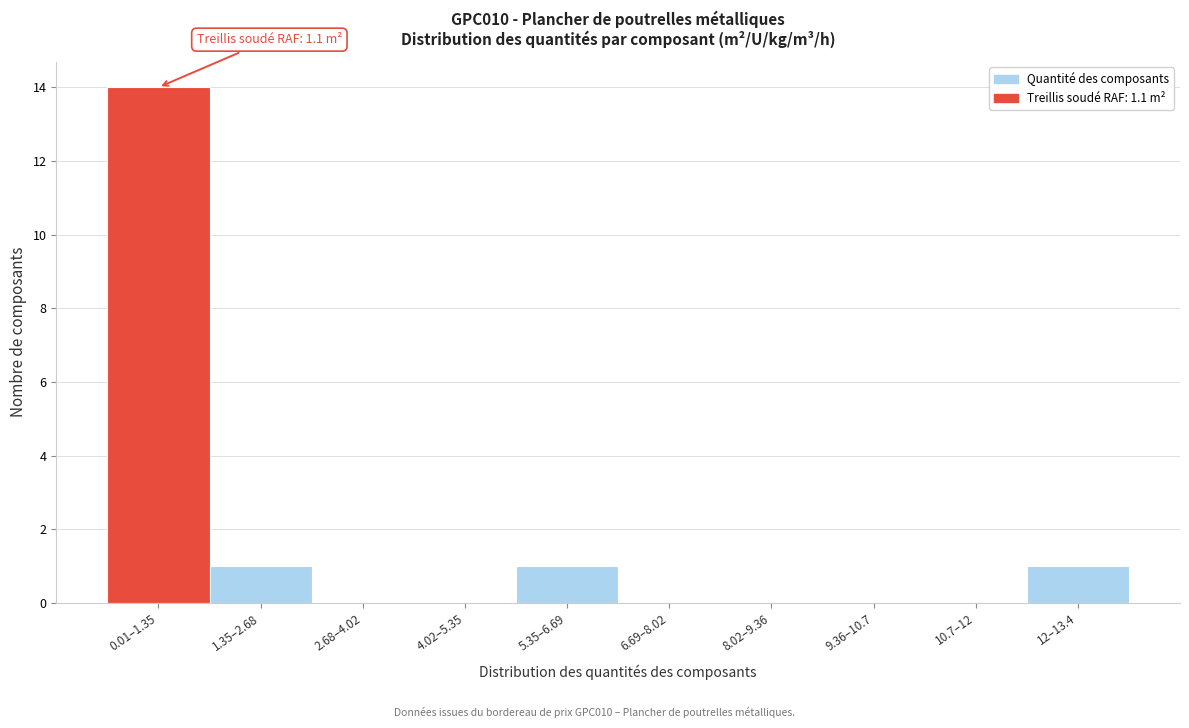

Reading left to right, what are all the values shown in this chart?

0.01–1.35=14	1.35–2.68=1	2.68–4.02=0	4.02–5.35=0	5.35–6.69=1	6.69–8.02=0	8.02–9.36=0	9.36–10.7=0	10.7–12=0	12–13.4=1